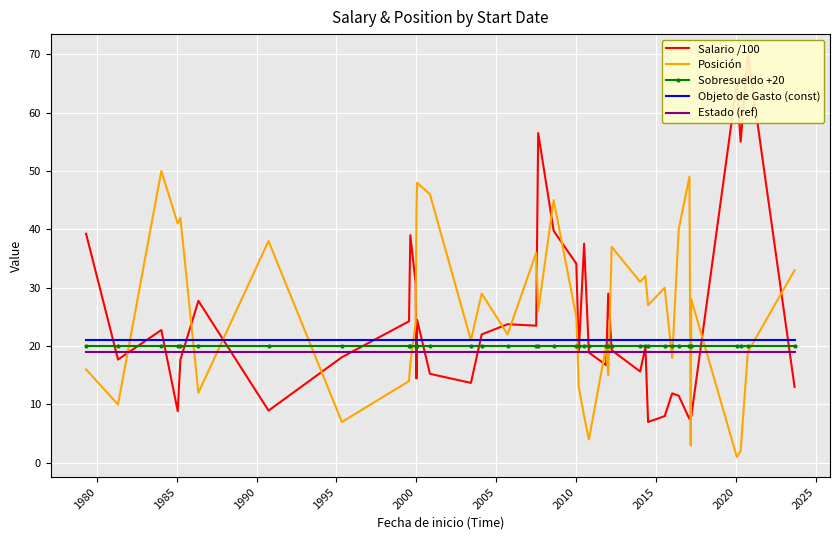

True or false: Objeto de Gasto (const) and Estado (ref) cross at least once.

False